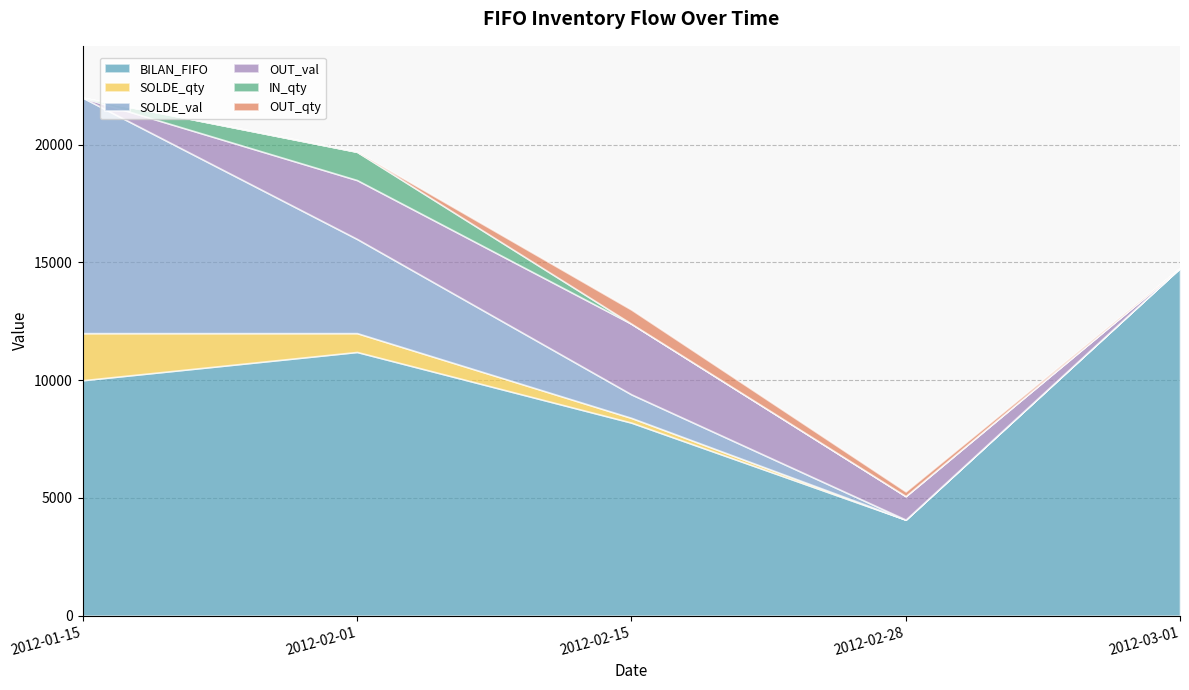

What is the label of the 3rd point from the left?

2012-02-15